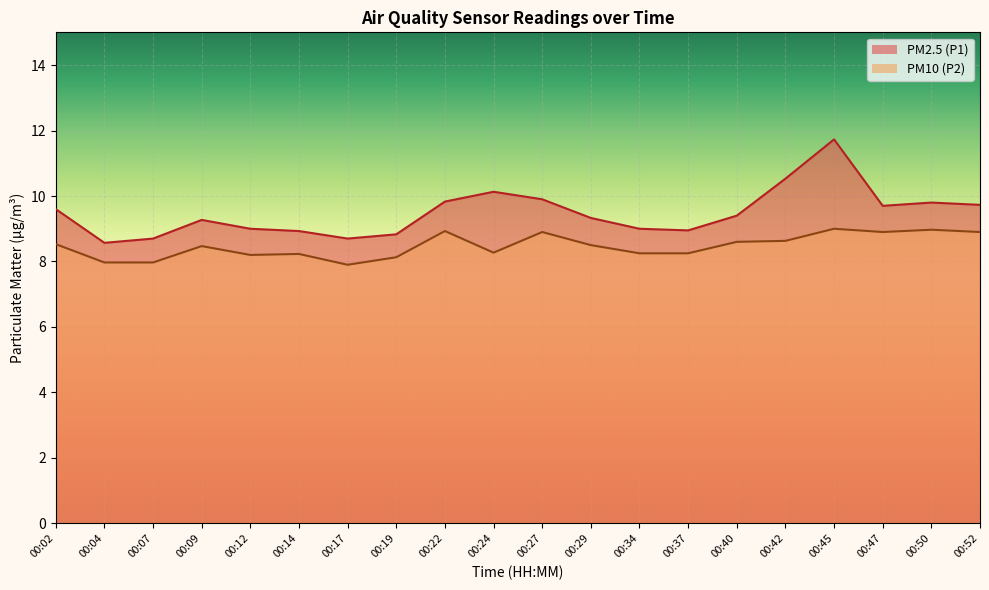

Where is PM2.5 (P1) nearest to the value 10?

00:27